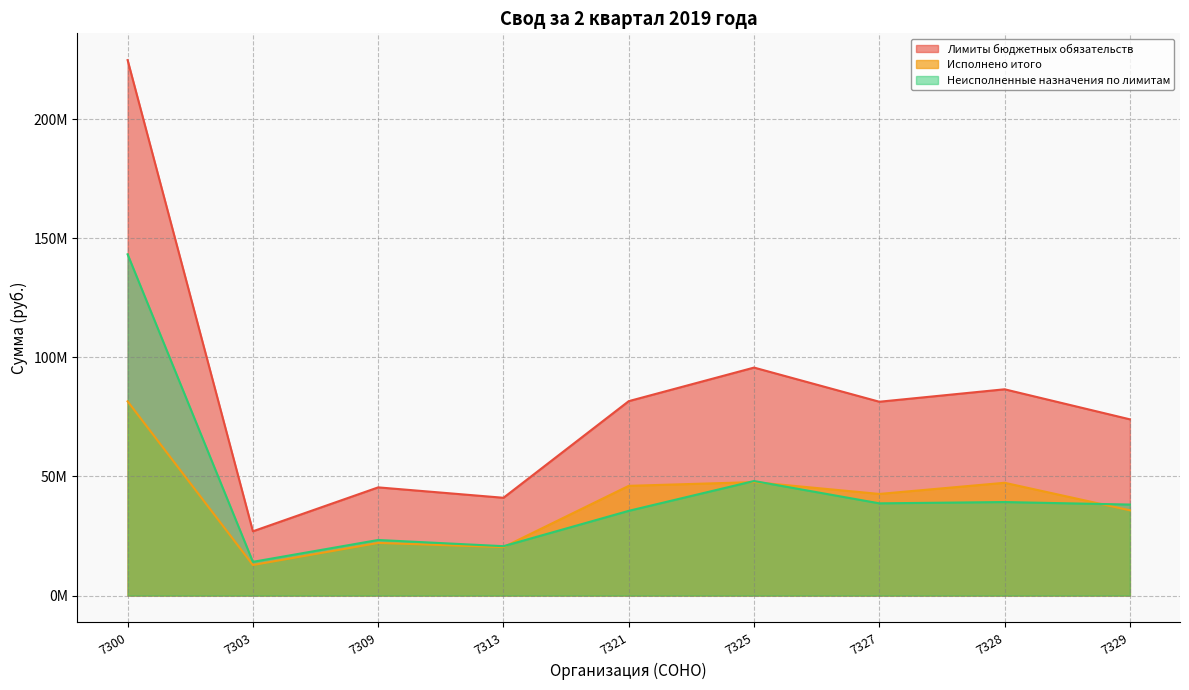

After their last crossing, which series has the higher values: Исполнено итого or Неисполненные назначения по лимитам?

Неисполненные назначения по лимитам